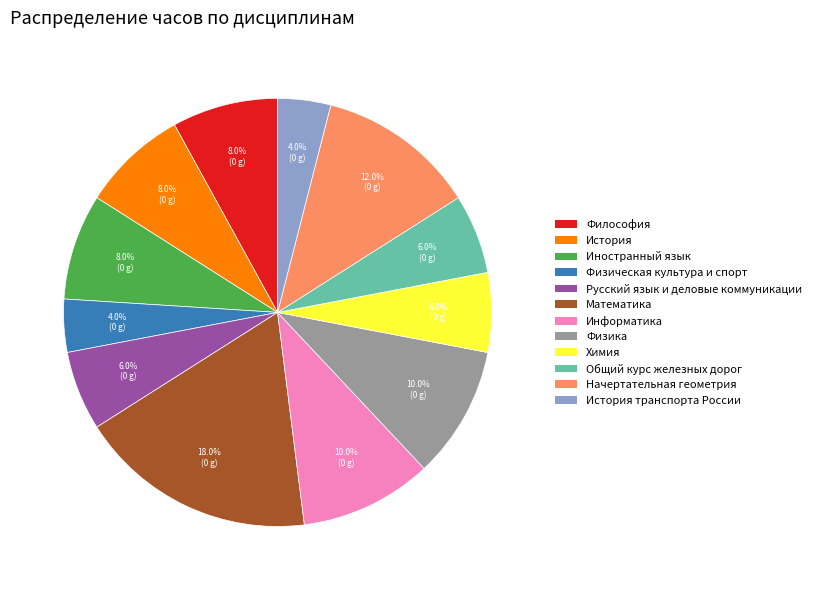

Does any single category account for the majority?

No